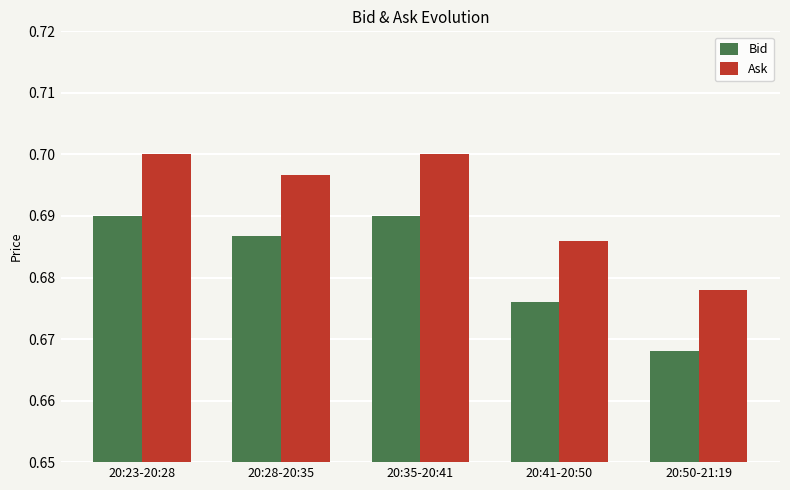

Which category has the lowest value in the Bid series?

20:50-21:19